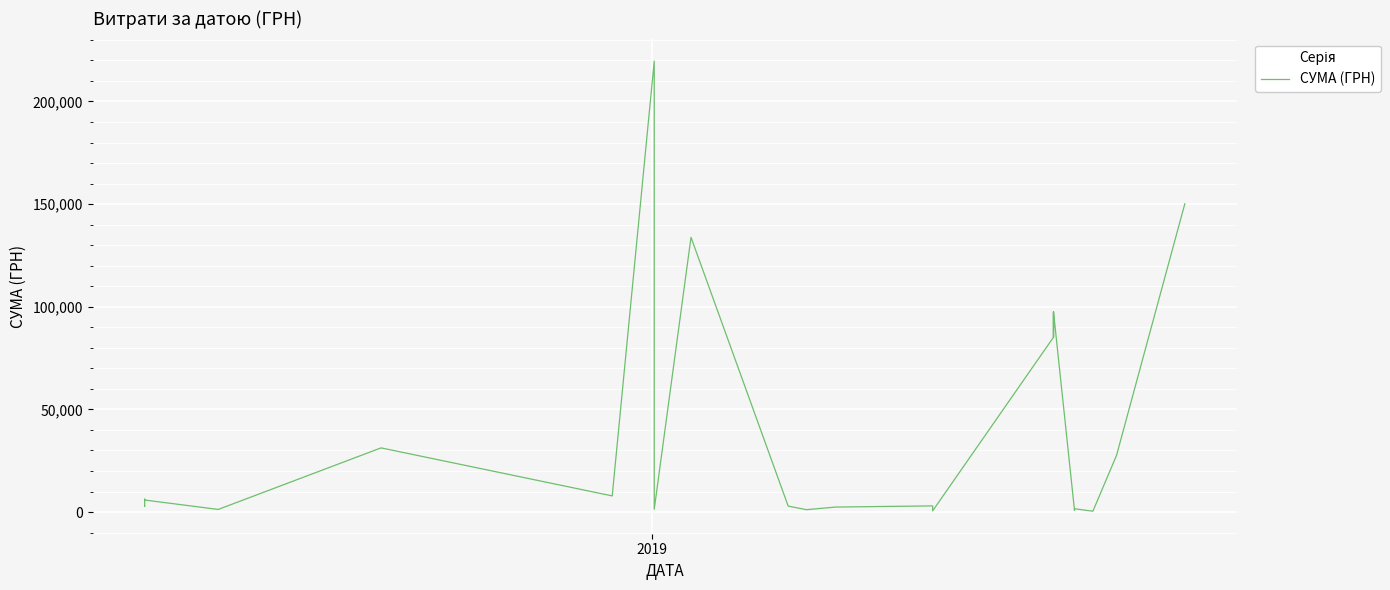

What is the difference between the maximum and minimum values?

219243.9